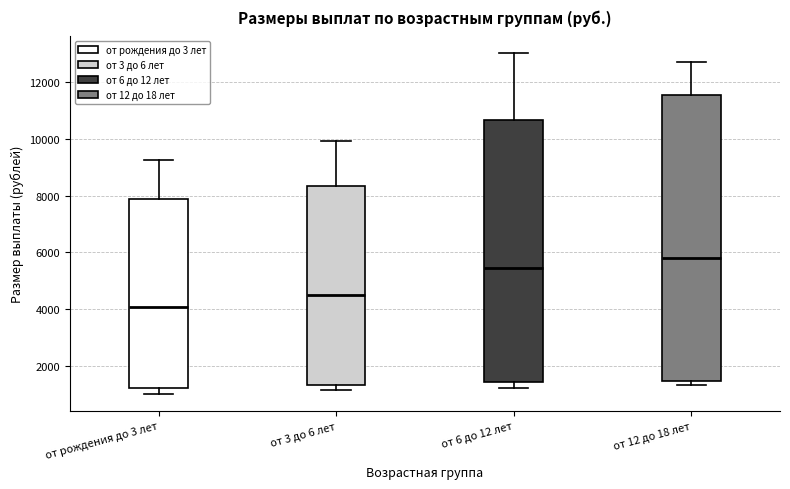

Reading left to right, transcribe this box plot: for each box, give where its median line is, the range the box spans, and where its two whiskers end, as read against the y-axis. The values are not printed on the chart, so give them approximately, as read against the axis.

от рождения до 3 лет: median 4000, box 1200 to 7800, whiskers 1000 to 9200
от 3 до 6 лет: median 4400, box 1400 to 8400, whiskers 1200 to 10000
от 6 до 12 лет: median 5400, box 1400 to 10600, whiskers 1200 to 13000
от 12 до 18 лет: median 5800, box 1400 to 11600, whiskers 1400 (just below the box's lower edge) to 12800